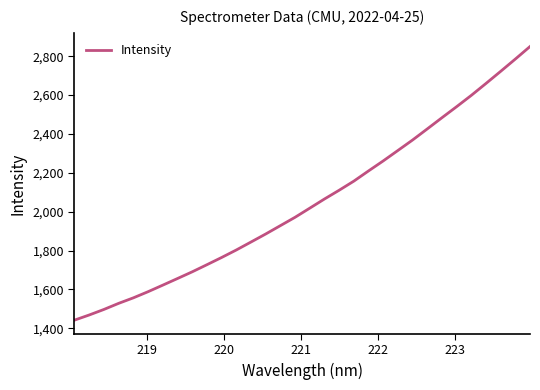

What is the minimum value shown in the chart?

1441.8